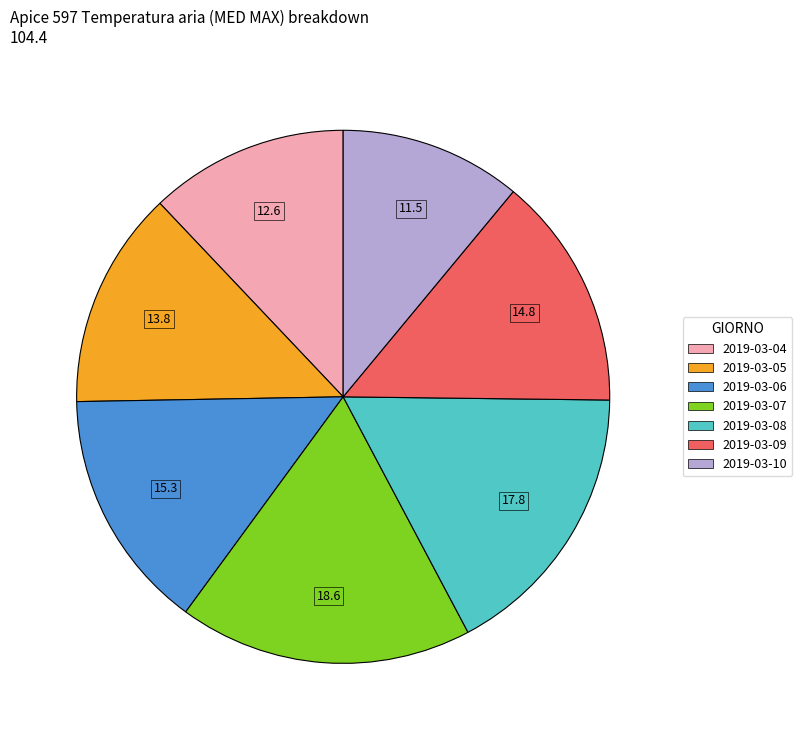

Is 2019-03-09 the majority of the pie?

No